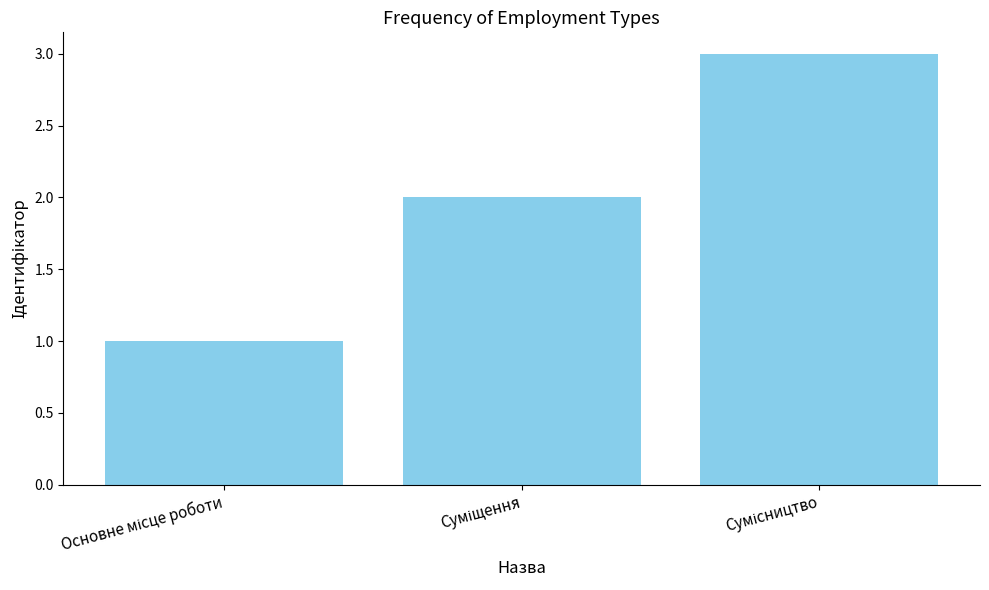

What is the sum of all values?

6